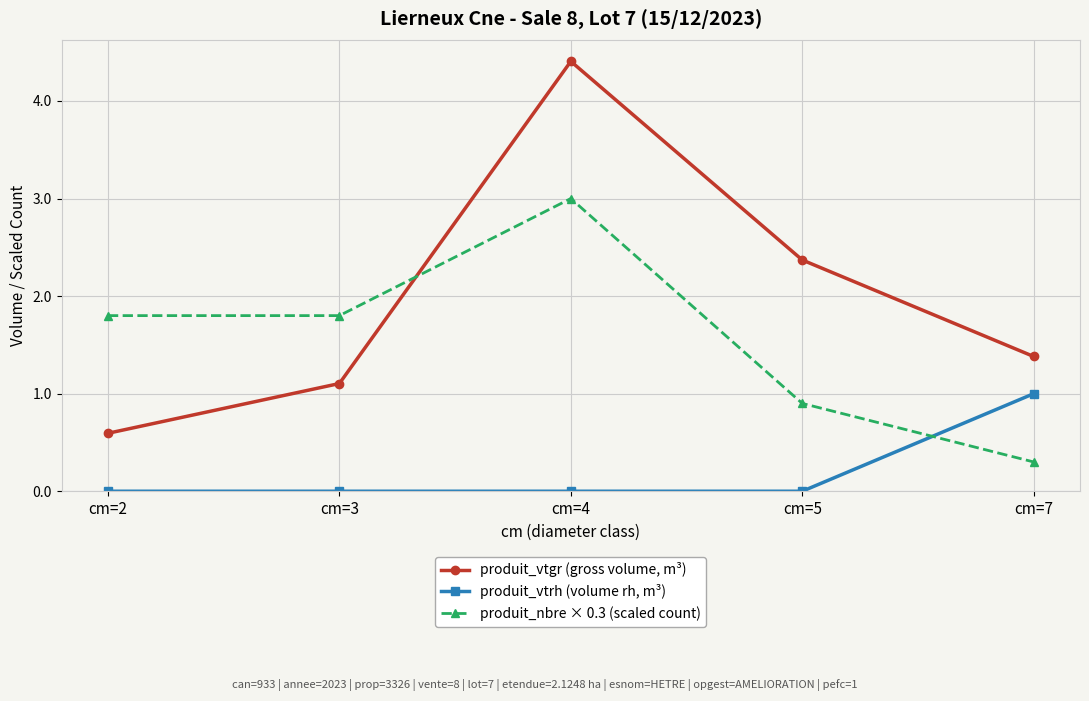

Which series has the widest spread of values?

produit_vtgr (gross volume, m³)